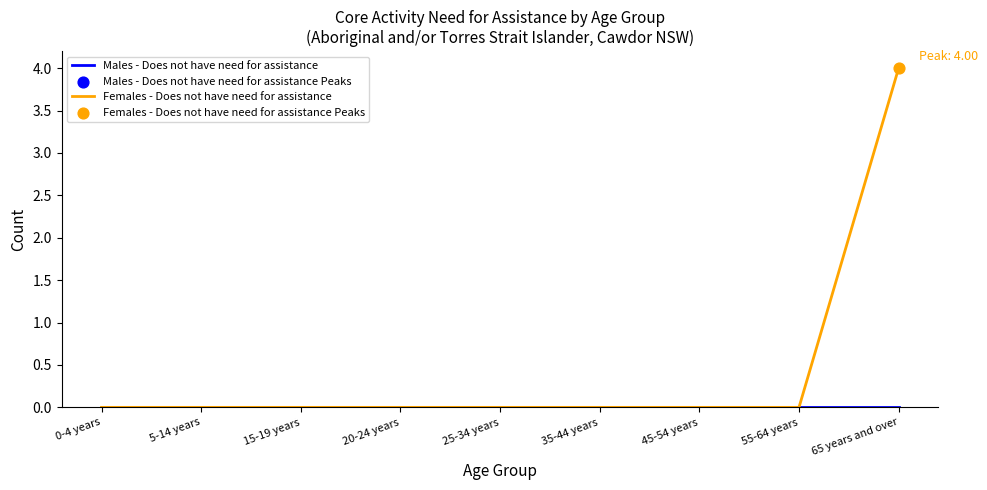

Which series has the largest total across all categories?

Females - Does not have need for assistance